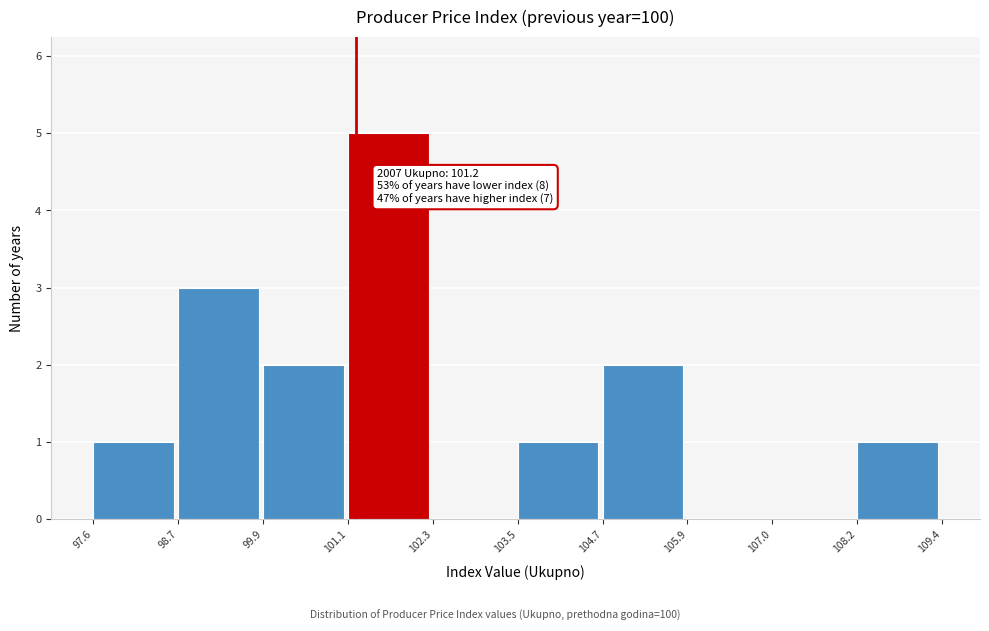

Over which range of the x-axis is the bar tallest?

101.1 to 102.3